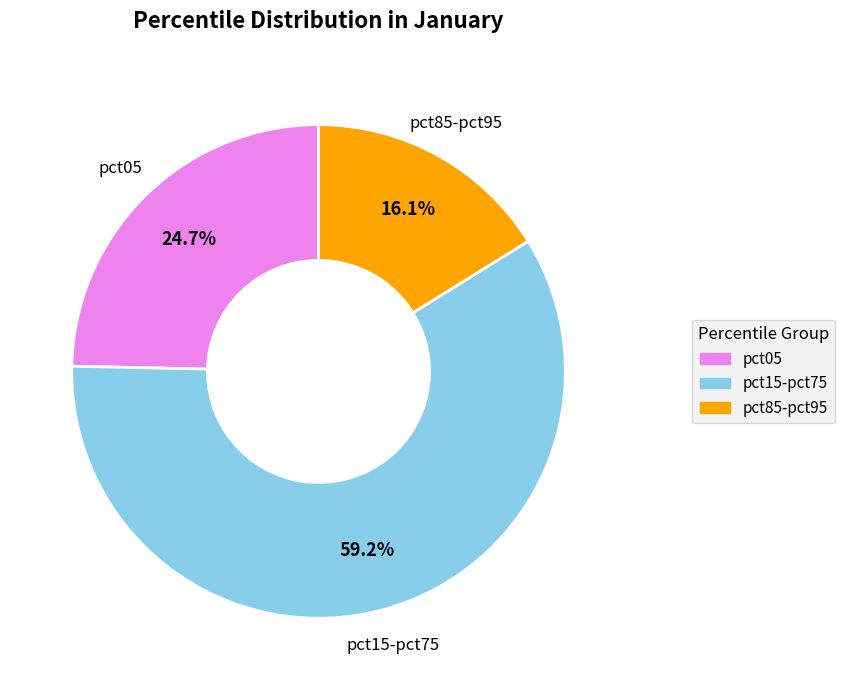

Is there a majority slice in this chart?

Yes